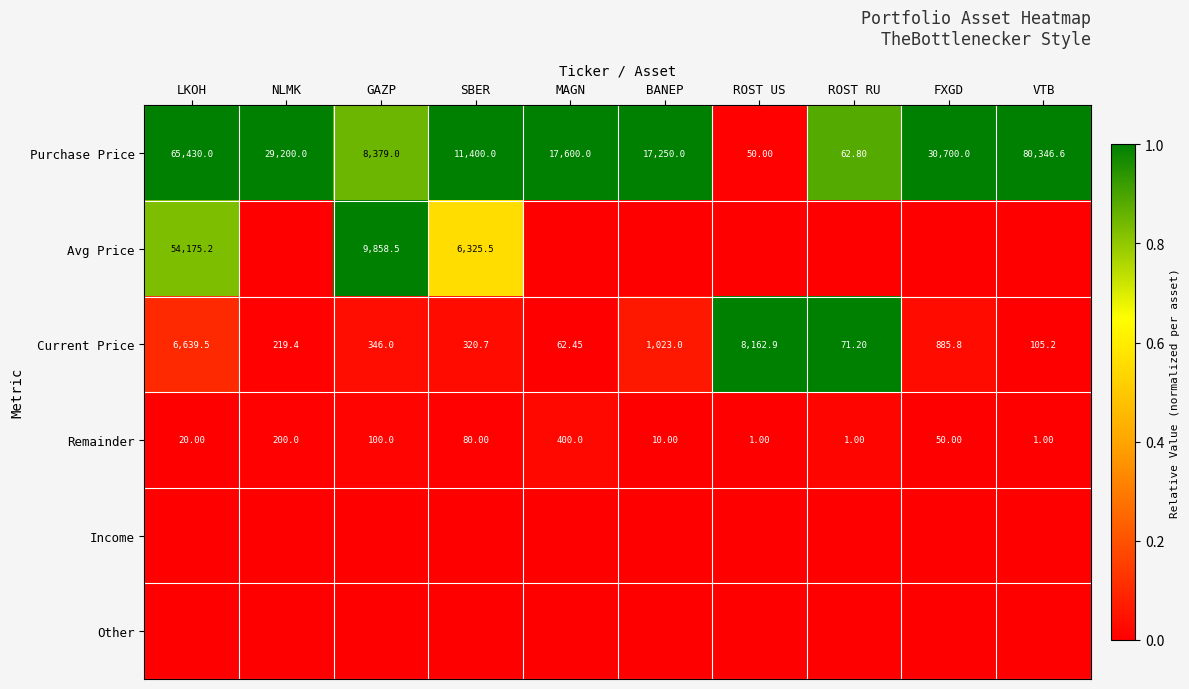

Which category has the lowest value across all series?

NLMK